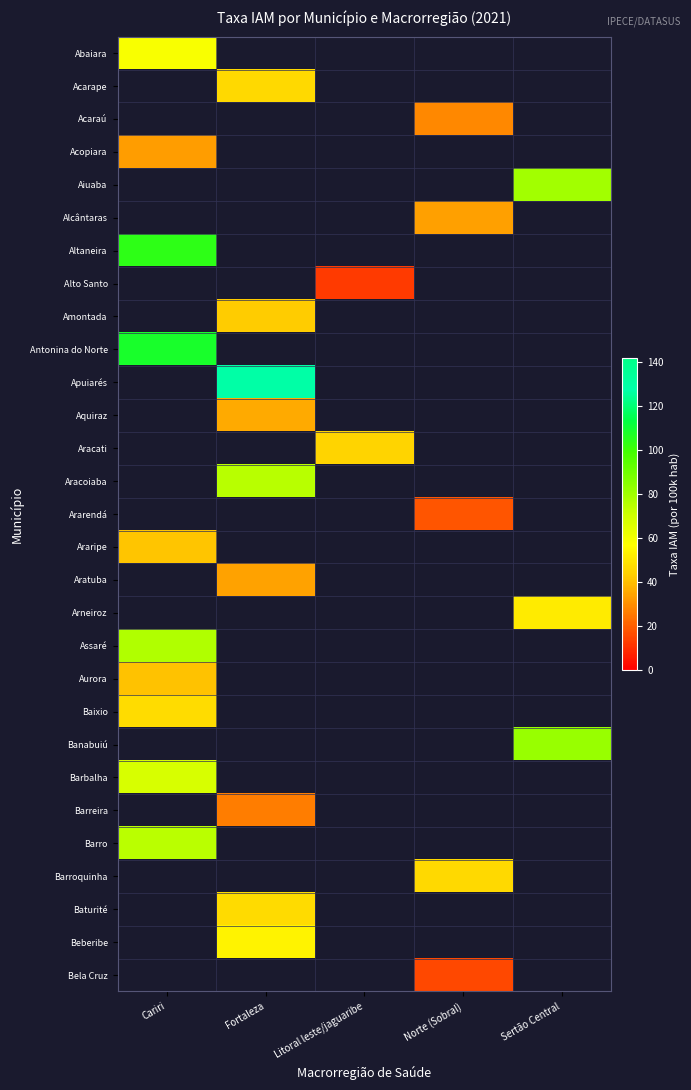

Where is Araripe nearest to the value 41?

Cariri